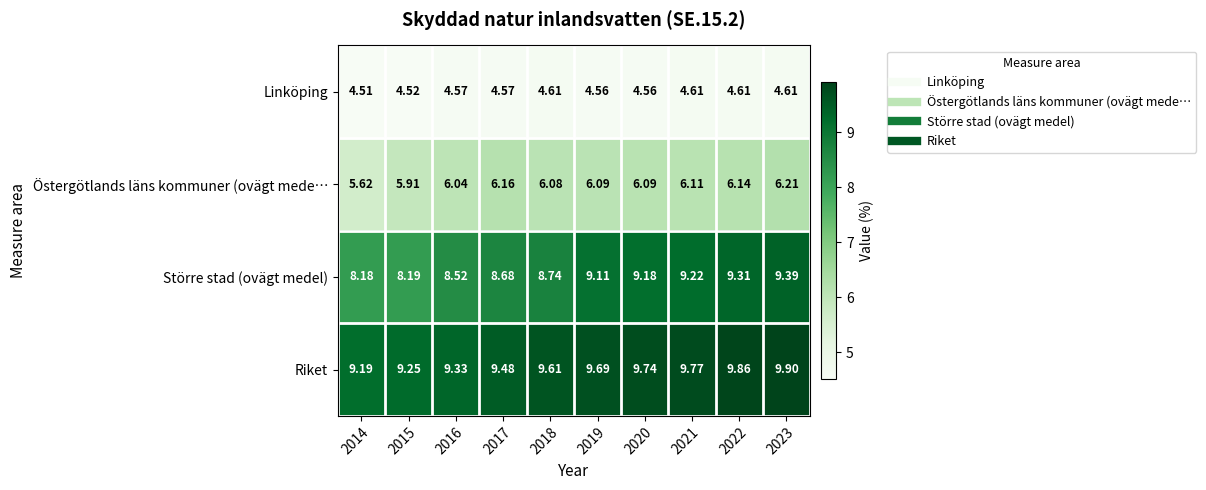

Rank the series by their maximum value, from highest to lowest.

Riket, Större stad (ovägt medel), Östergötlands läns kommuner (ovägt mede…, Linköping